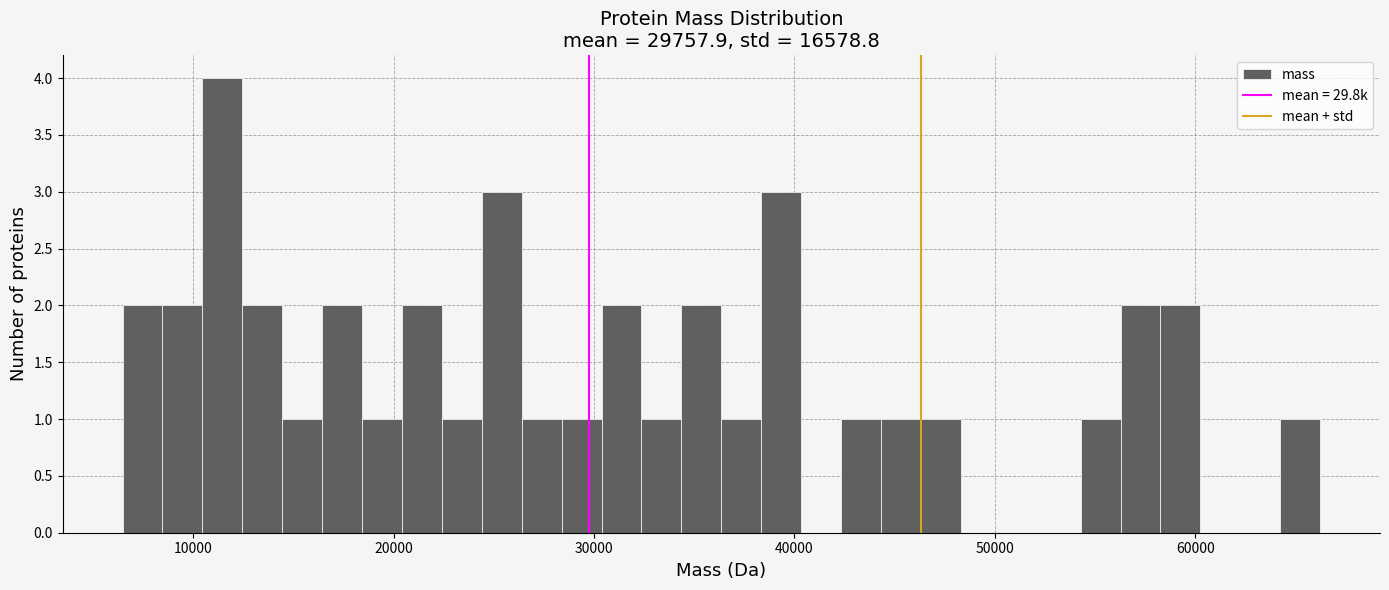

Read against the x-axis, roughly where is the centre of the tallest bar?

11000